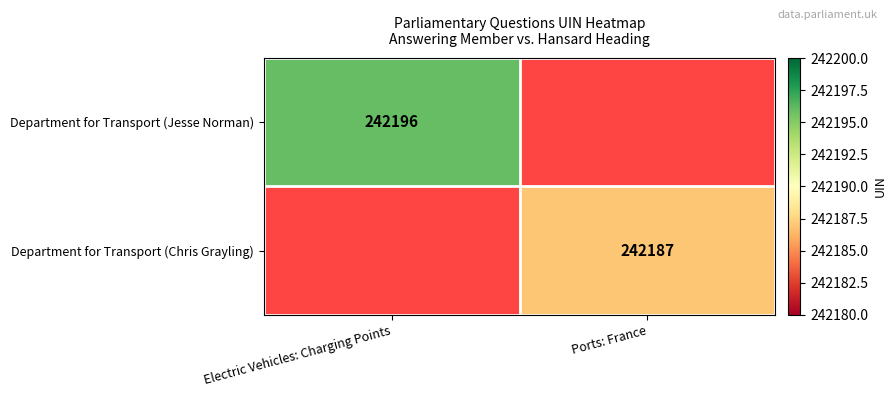

Is the value of Department for Transport (Jesse Norman) at Electric Vehicles: Charging Points greater than the value of Department for Transport (Chris Grayling) at Ports: France?

Yes